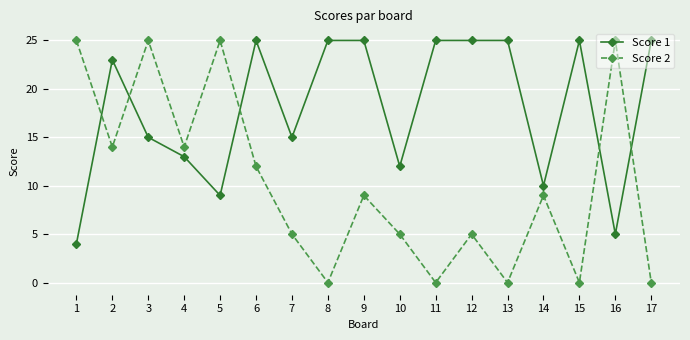

How many values in the Score 1 series are below 23?

8